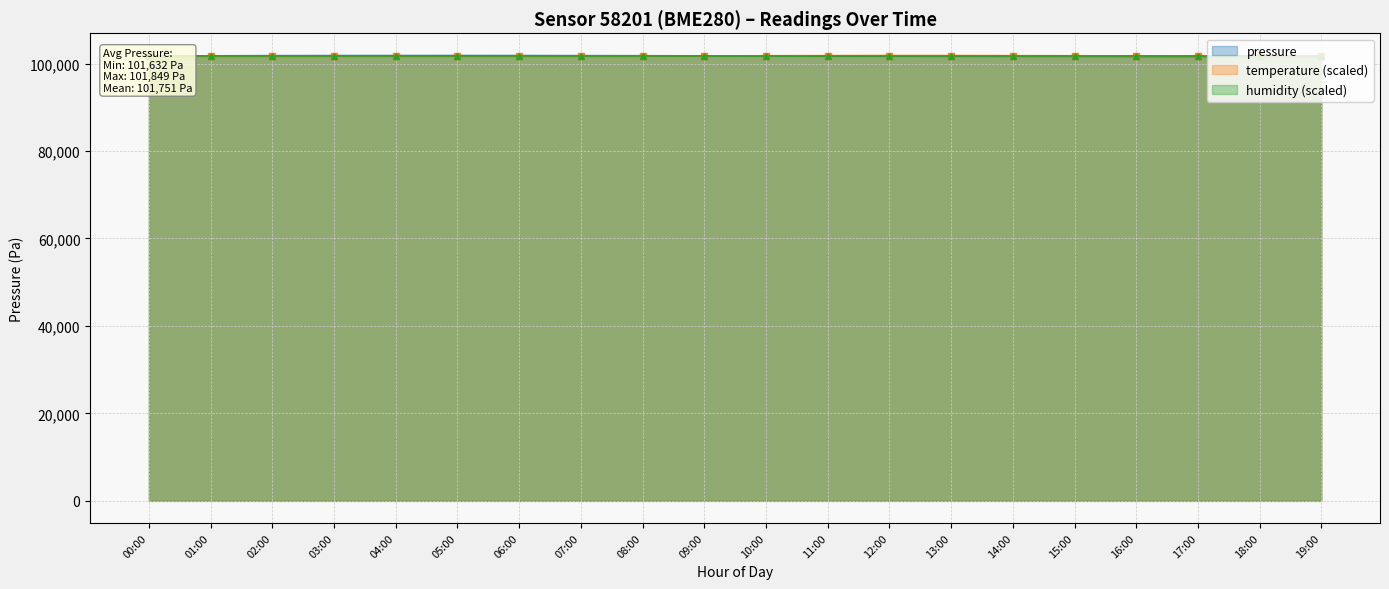

The value of pressure at 09:00 is 101778.8. True or false?

True